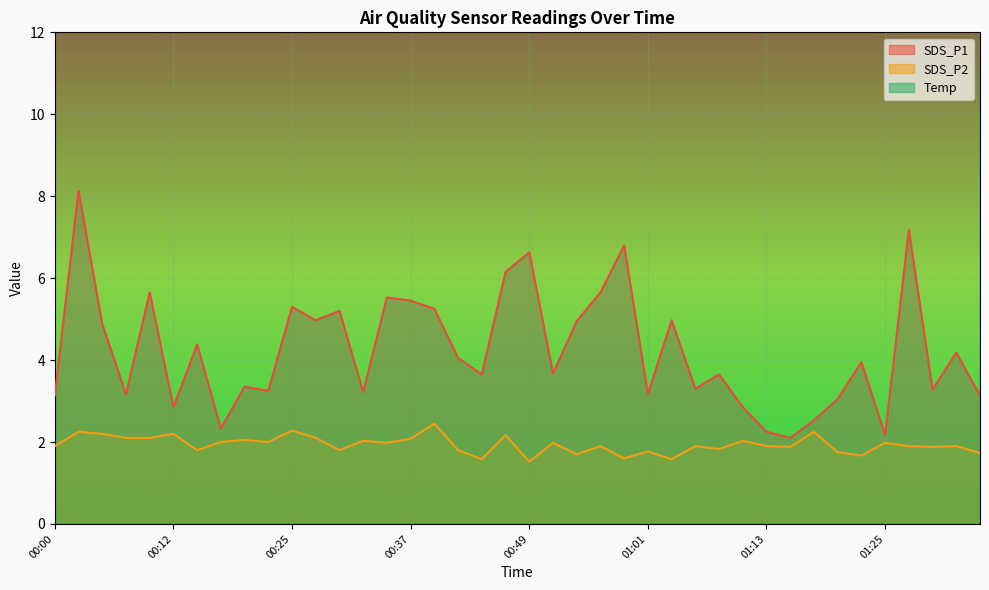

At which category is the sum across all series the highest?

00:03